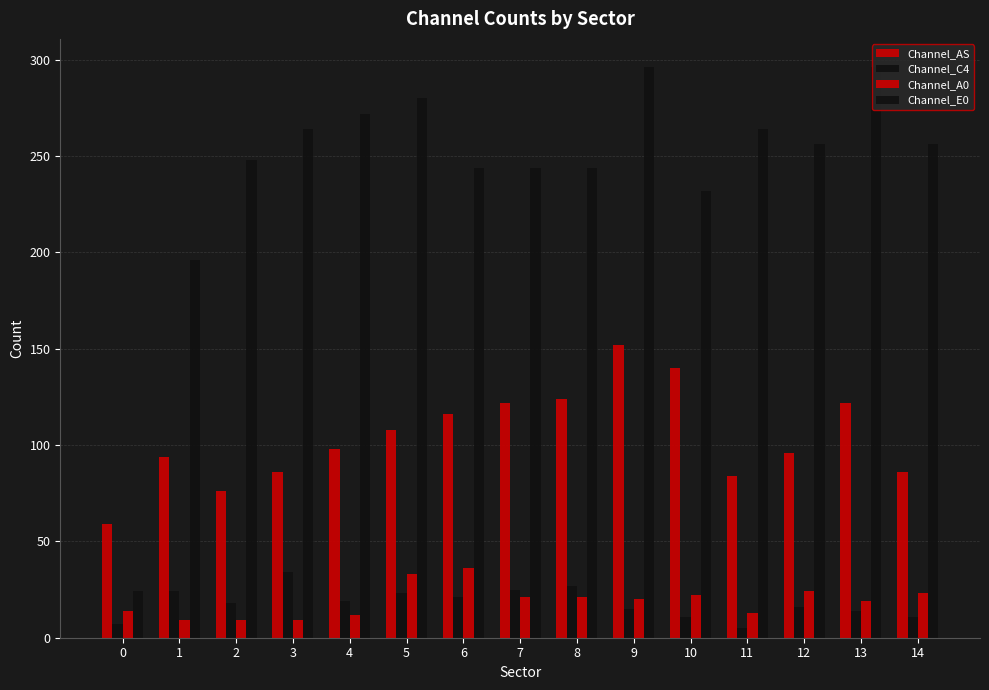

How many data points does each series have?

15